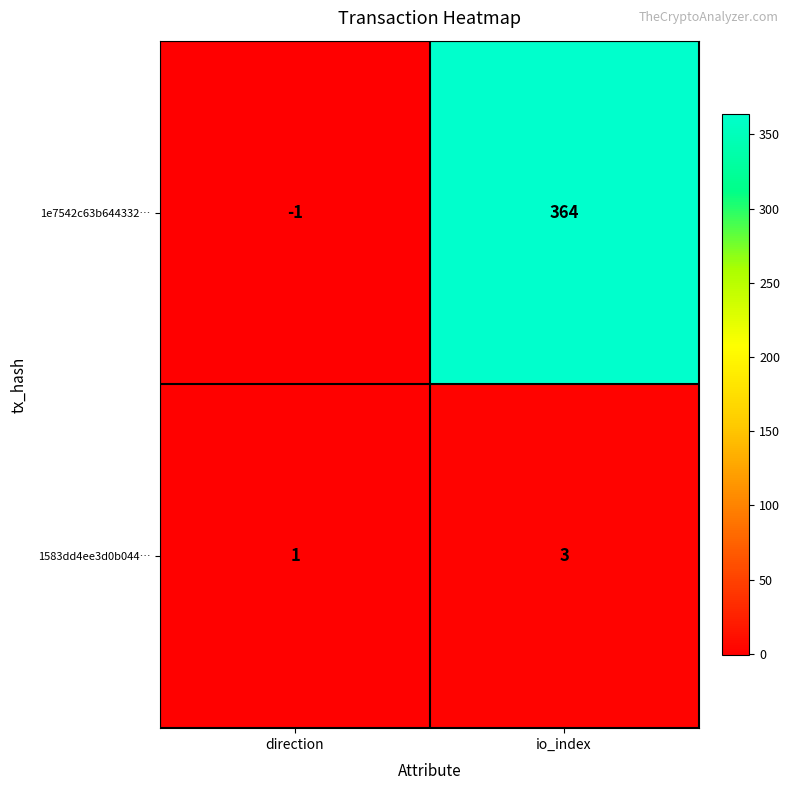

What is the maximum value for 1583dd4ee3d0b044…?

3